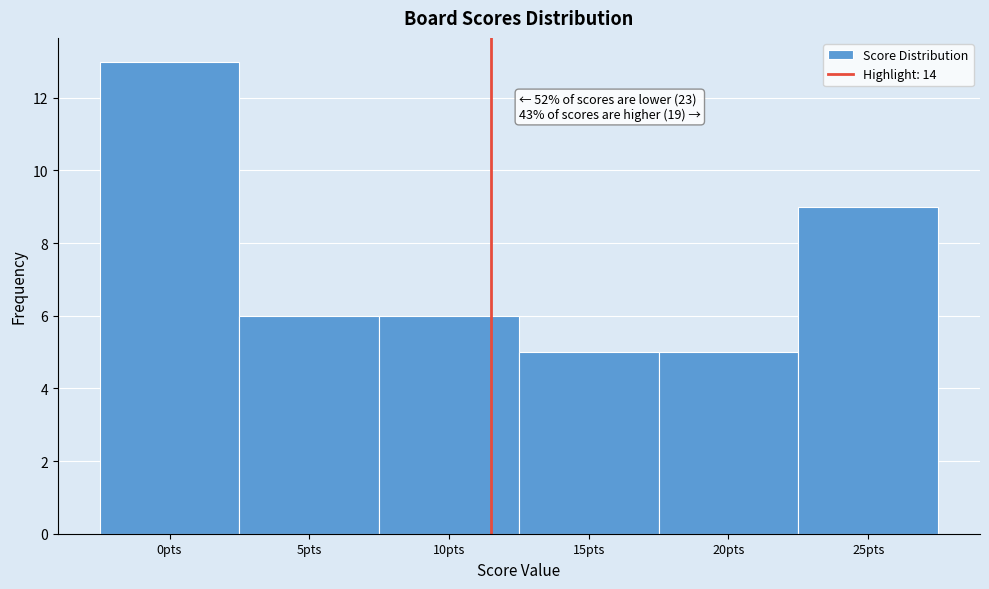

Reading left to right, extract all data points from this chart.

13	6	6	5	5	9